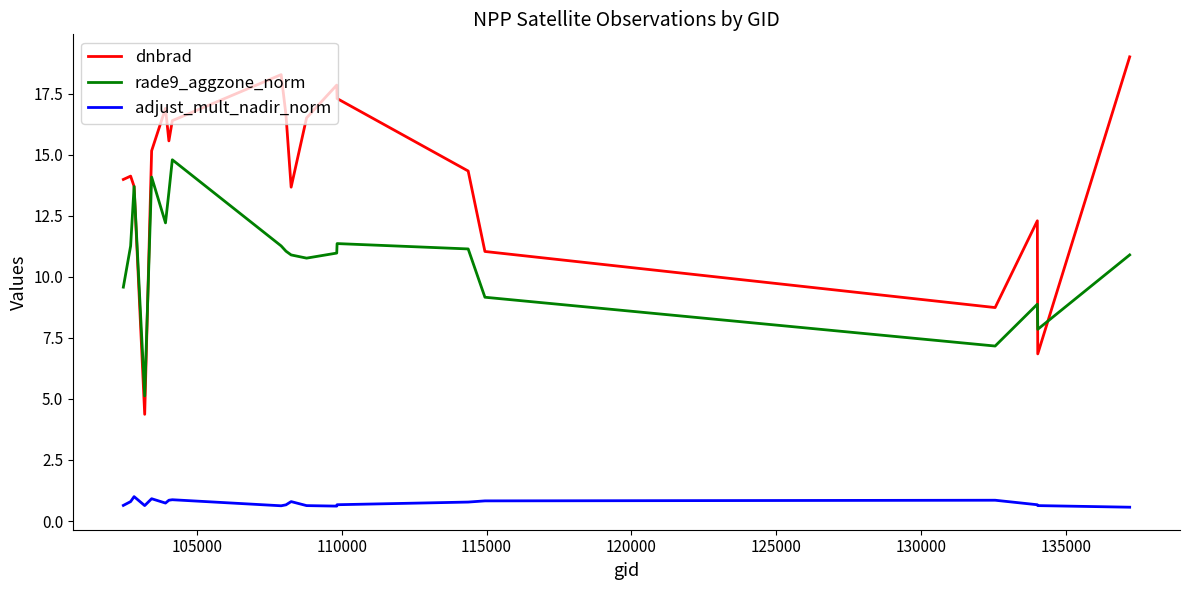

List the series in order of their overall mean, highest first.

dnbrad, rade9_aggzone_norm, adjust_mult_nadir_norm